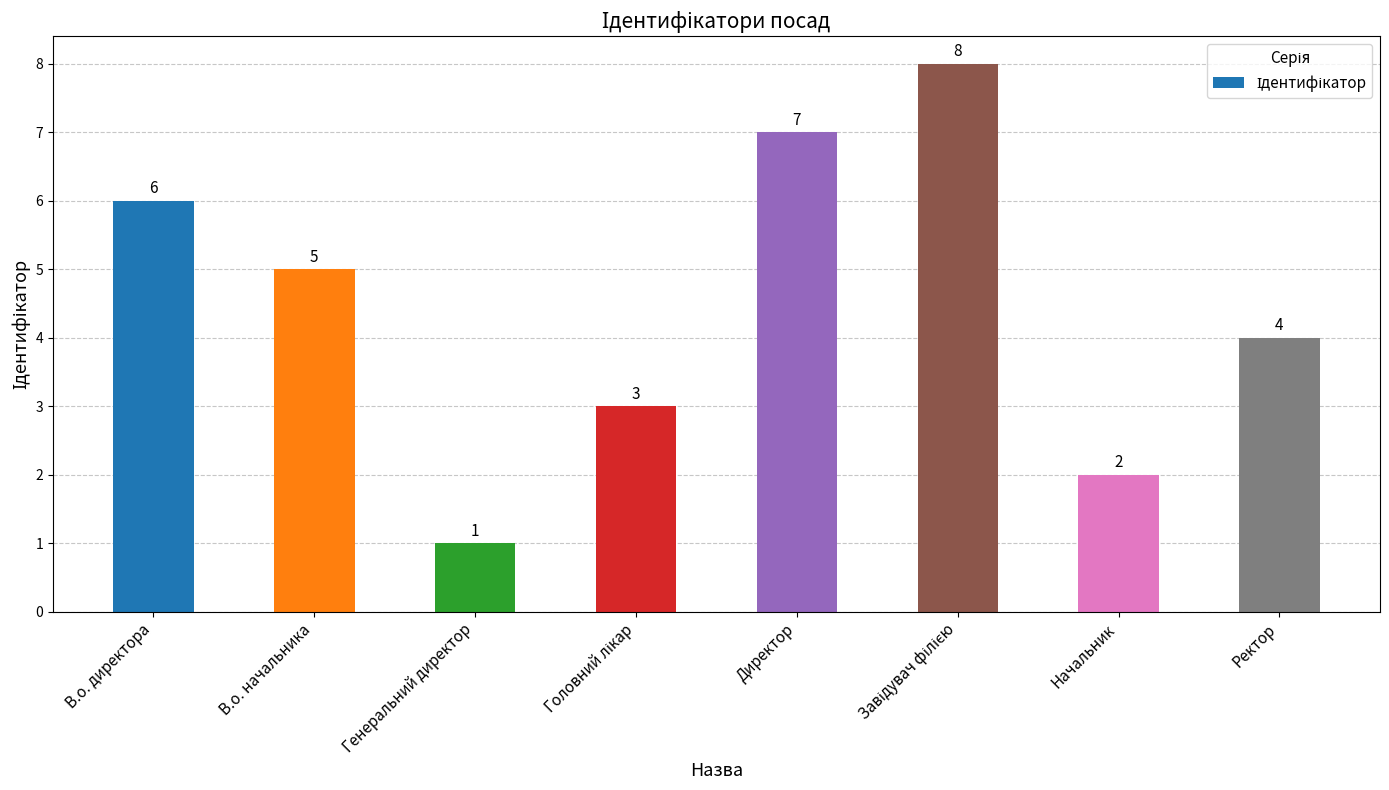

What is the sum of the values at Ректор and Начальник?

6